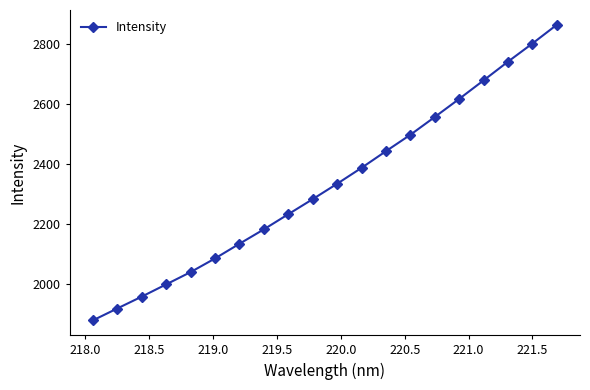

How many distinct data groups are displayed?

1